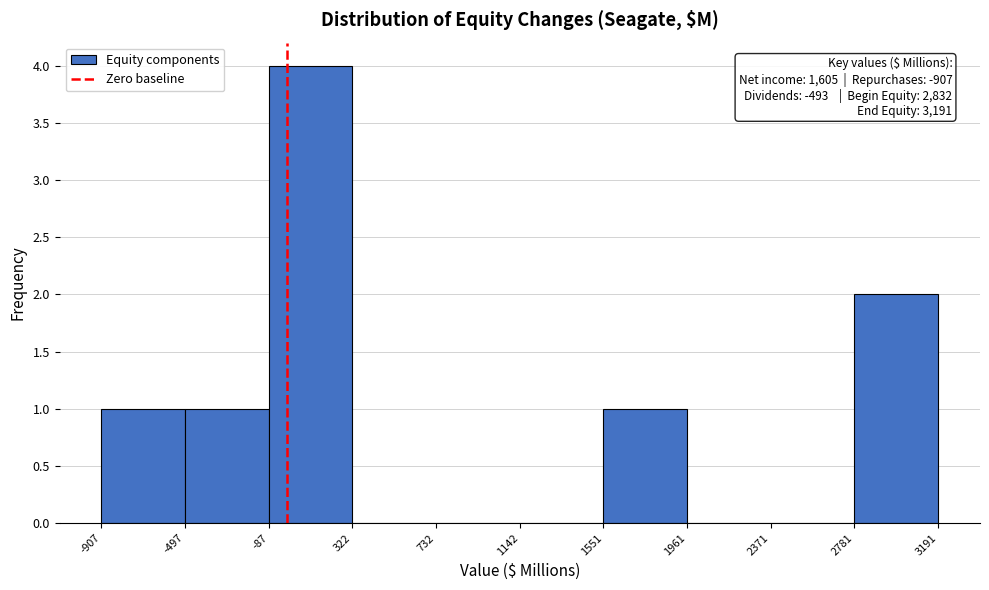

Which range on the x-axis has the tallest bar?

-87 to 322